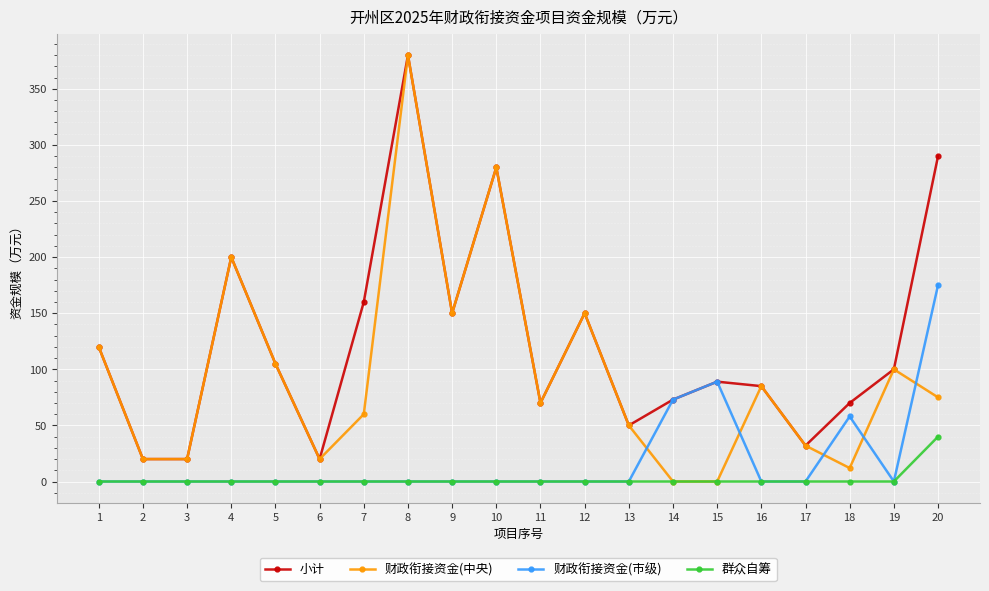

Reading left to right, list all the values displayed in this chart.

小计: 1=120	2=20	3=20	4=200	5=105	6=20	7=160	8=380	9=150	10=280	11=70	12=150	13=50	14=73	15=89	16=85	17=32	18=70	19=100	20=290
财政衔接资金(中央): 1=120	2=20	3=20	4=200	5=105	6=20	7=60	8=380	9=150	10=280	11=70	12=150	13=50	14=0	15=0	16=85	17=32	18=12	19=100	20=75
财政衔接资金(市级): 1=0	2=0	3=0	4=0	5=0	6=0	7=0	8=0	9=0	10=0	11=0	12=0	13=0	14=73	15=89	16=0	17=0	18=58	19=0	20=175
群众自筹: 1=0	2=0	3=0	4=0	5=0	6=0	7=0	8=0	9=0	10=0	11=0	12=0	13=0	14=0	15=0	16=0	17=0	18=0	19=0	20=40